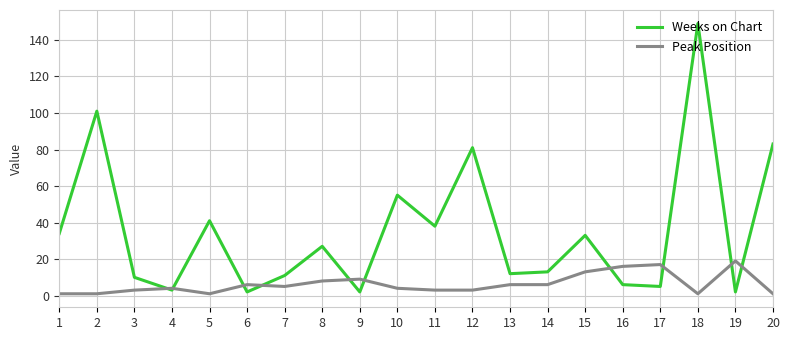

How many lines are shown in the chart?

2